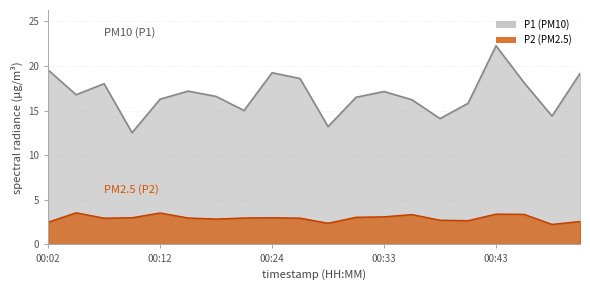

How many data points in P1 are above 16?

14